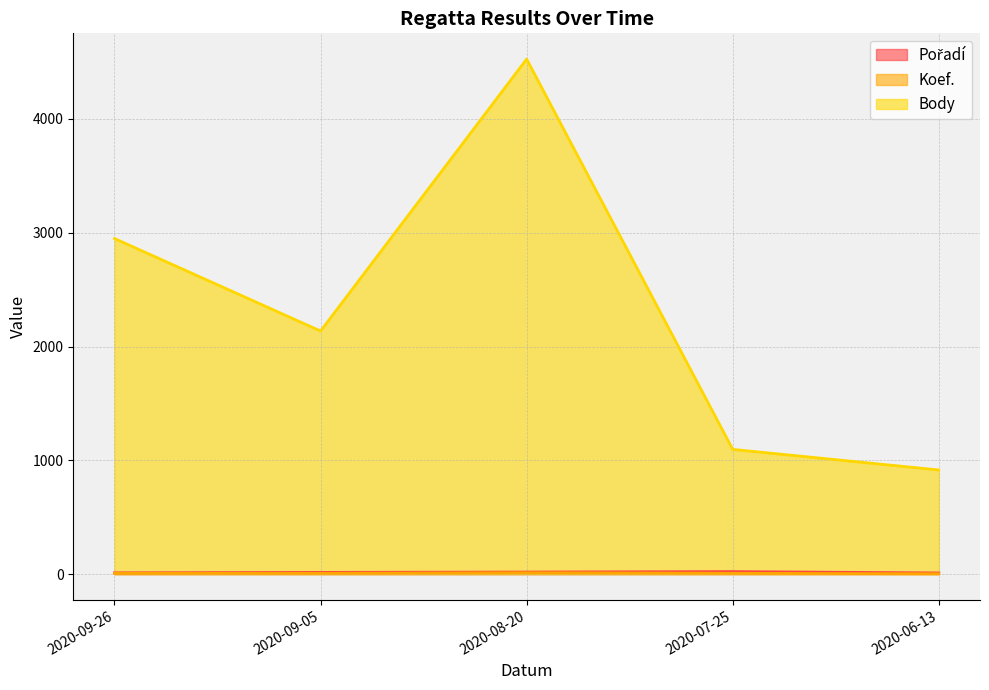

Which series has the largest total across all categories?

Body